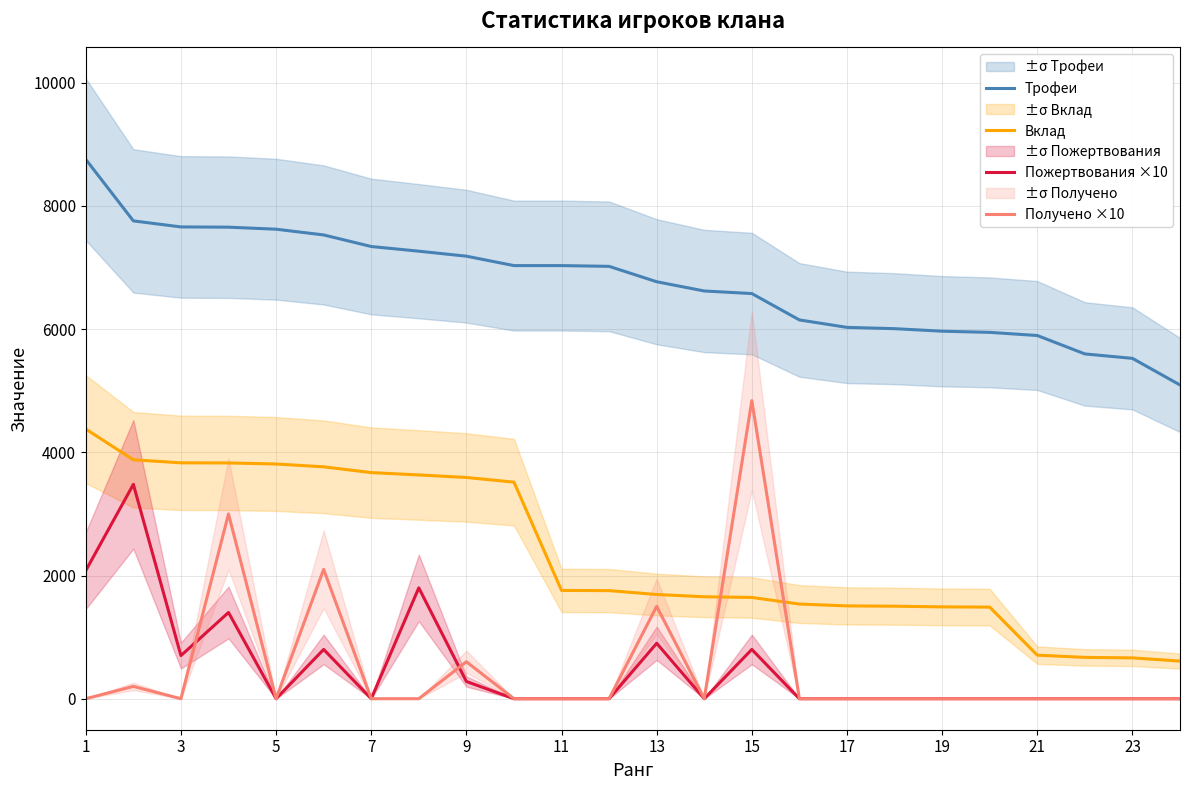

True or false: Вклад and Трофеи cross at least once.

False